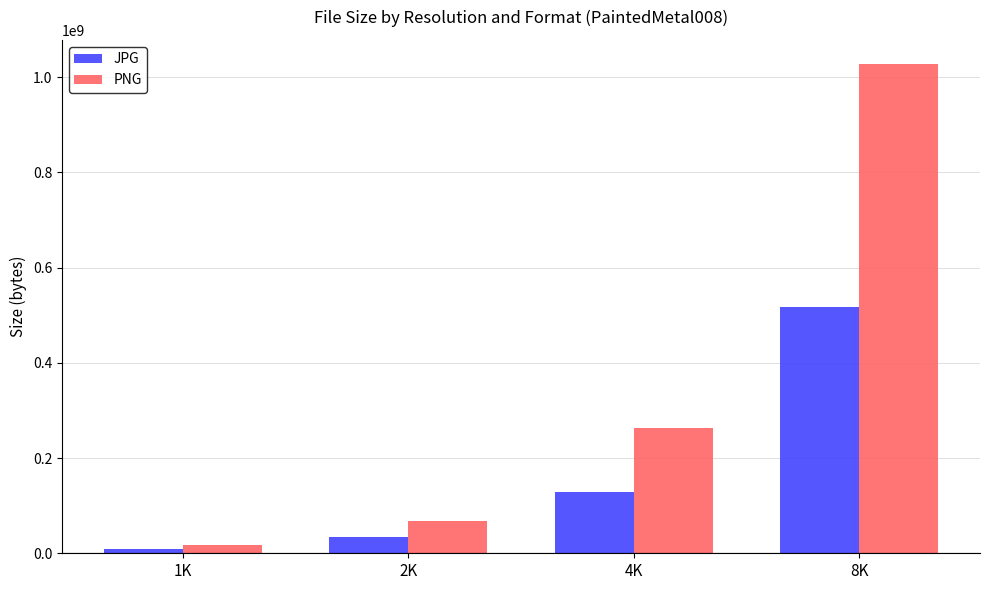

At how many categories does at least one series exceed 223737914?

2